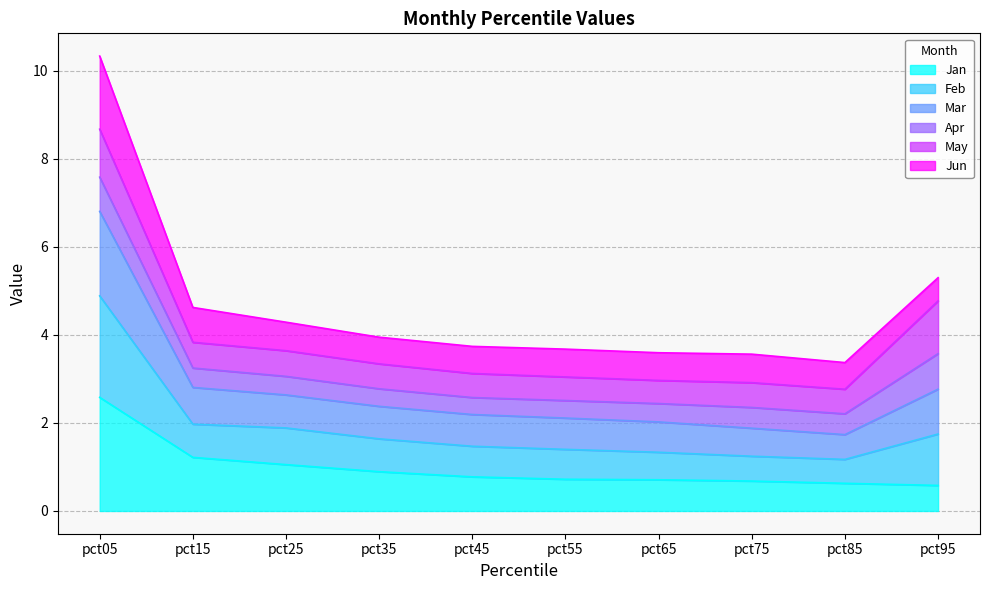

What is the value of the Jan point at the 1st from the left?

2.6